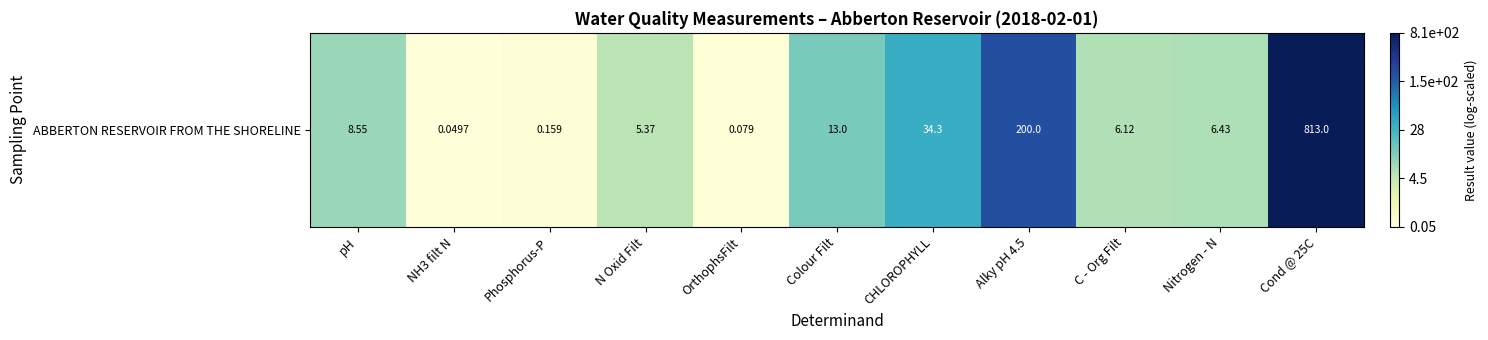

What is the average value?

2.4